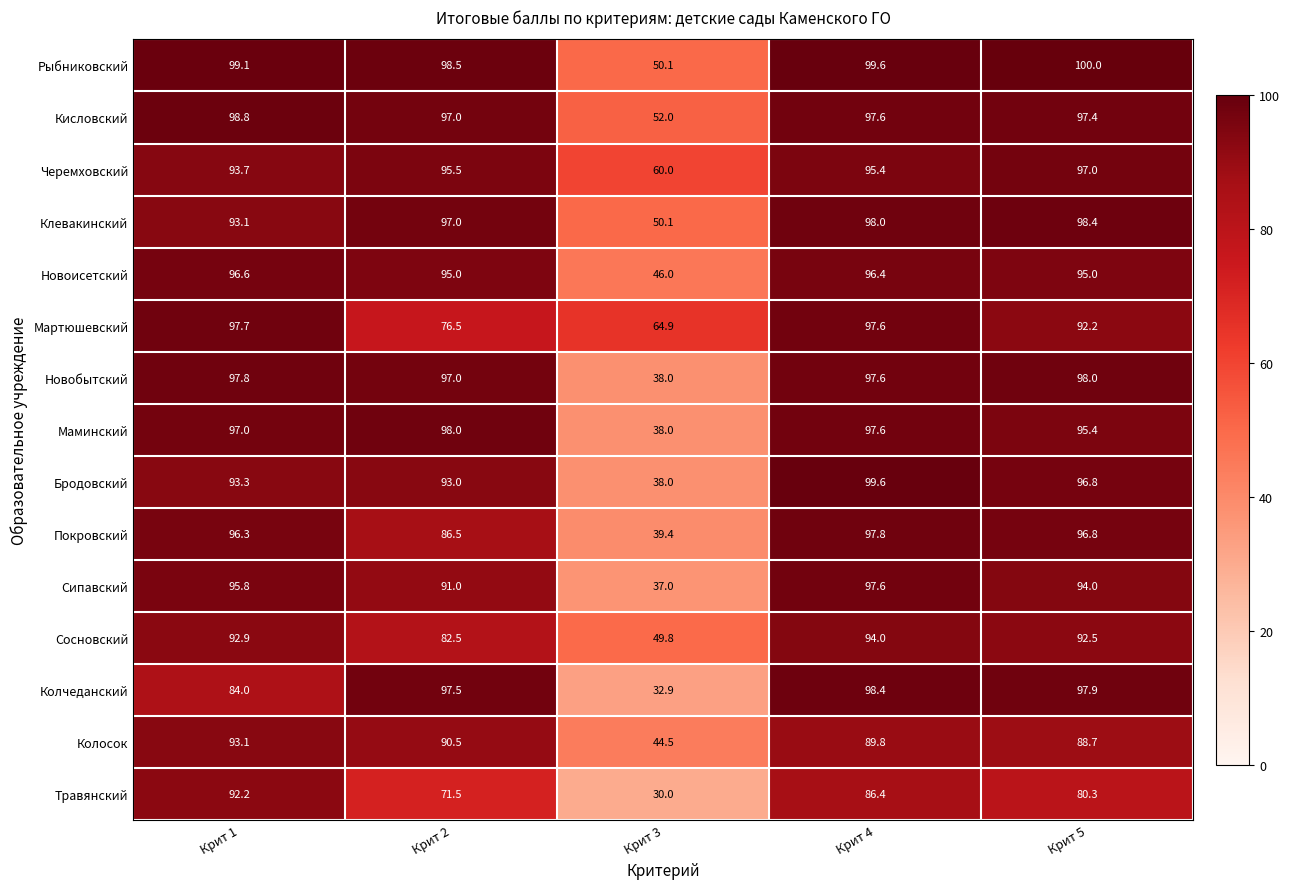

What is the sum of the Колчеданский values at Крит 4 and Крит 3?

131.3